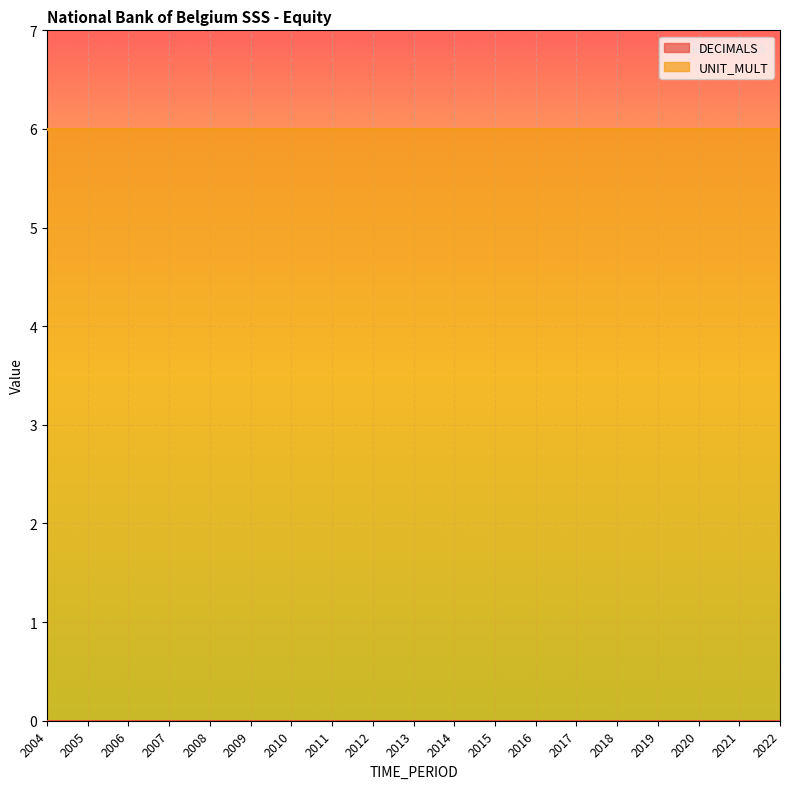

Where is UNIT_MULT nearest to the value 6?

2004